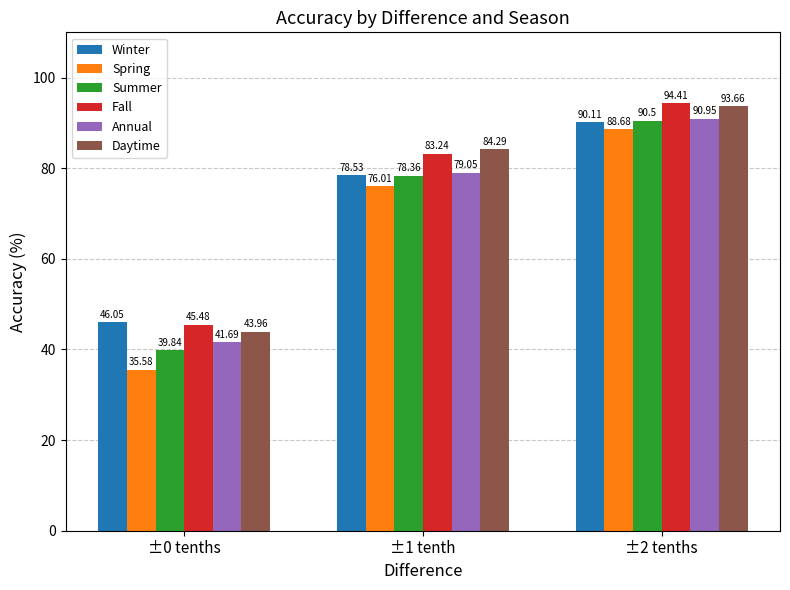

At which category is the sum across all series the highest?

±2 tenths